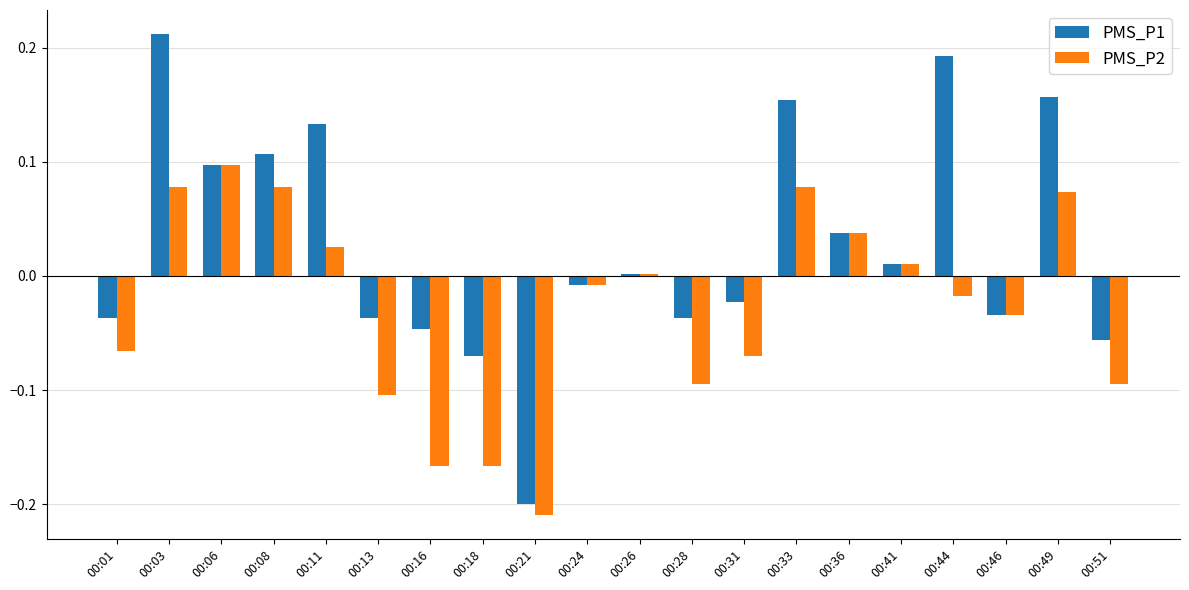

Is it true that PMS_P1 equals 0.1 at 00:11?

True